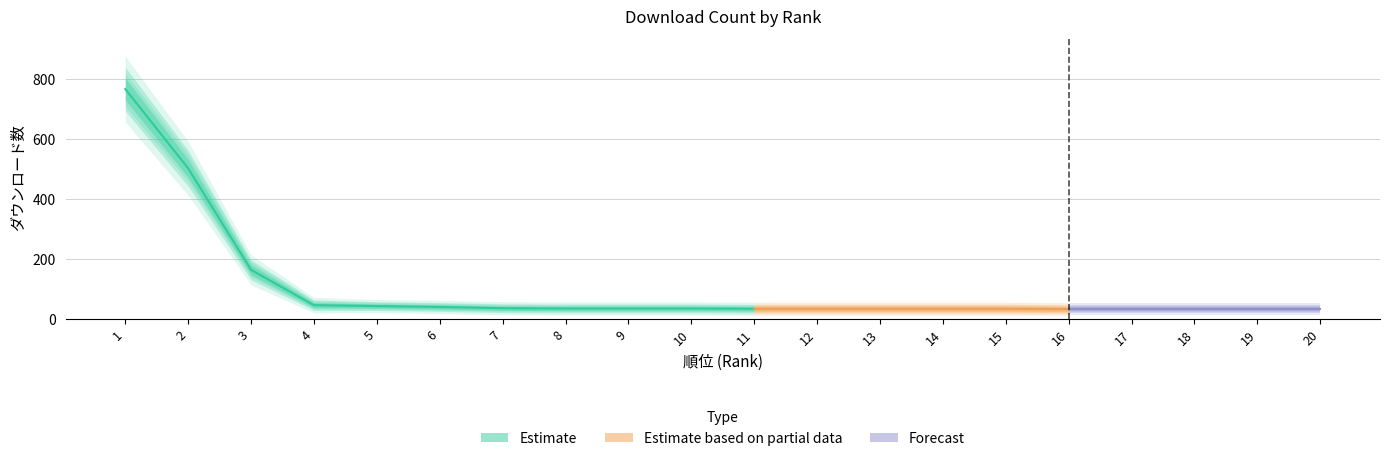

What is the maximum value shown in the chart?

768